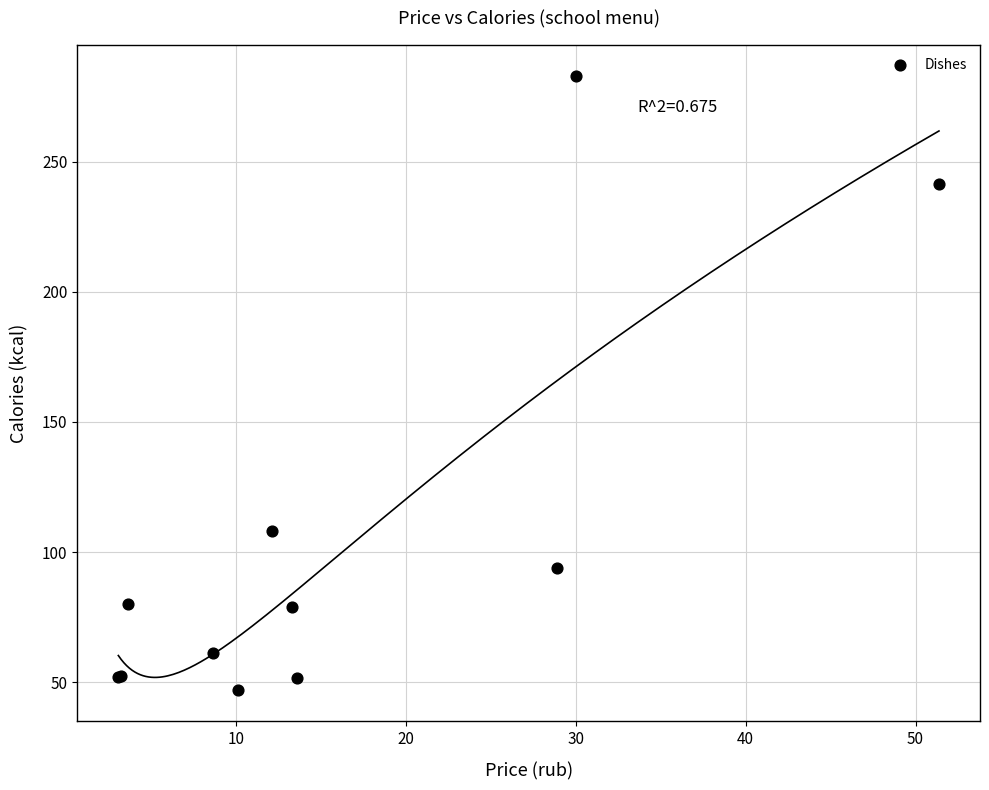

What Y value in the scatter plot is closest to 164?

108.0